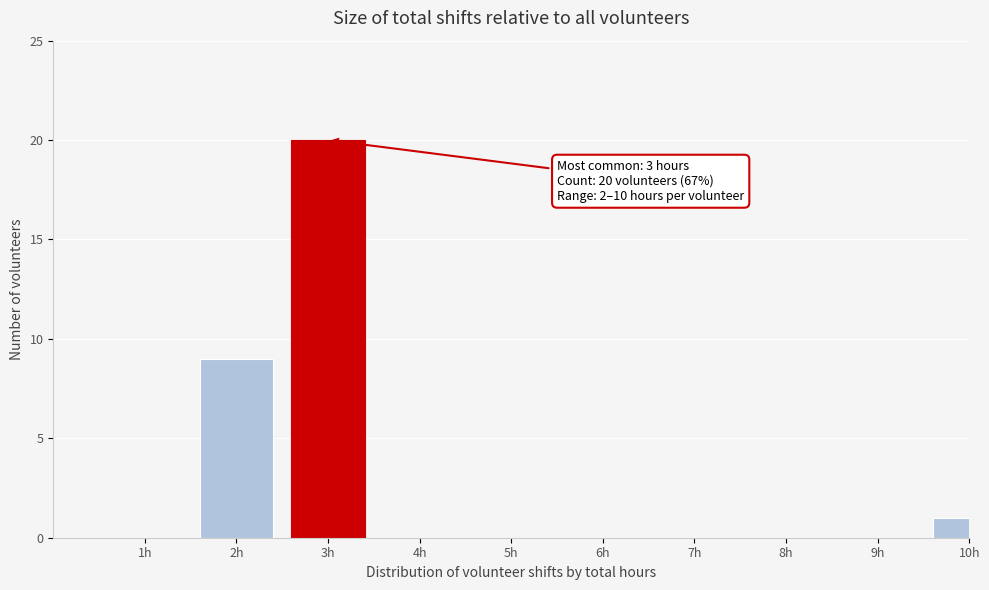

Reading left to right, list all the values displayed in this chart.

1h=0	2h=9	3h=20	4h=0	5h=0	6h=0	7h=0	8h=0	9h=0	10h=1